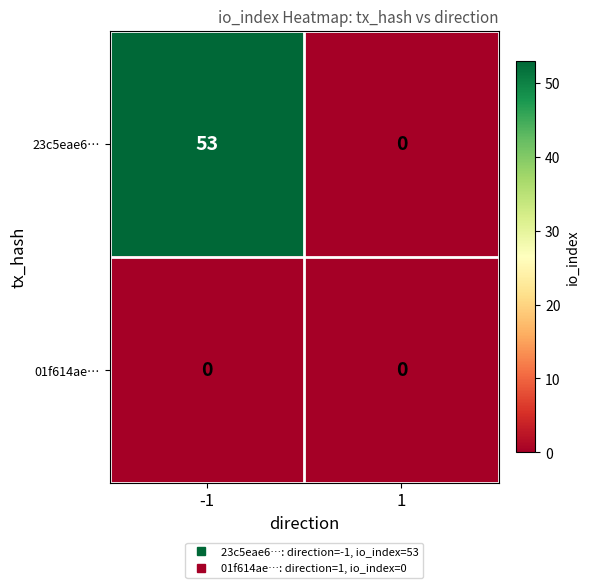

Which category has the highest value across all series?

-1